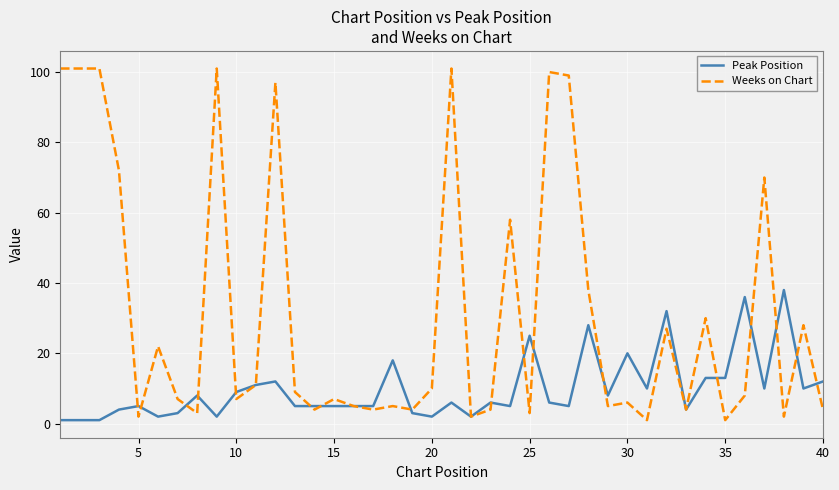

Which series has the largest total across all categories?

Weeks on Chart